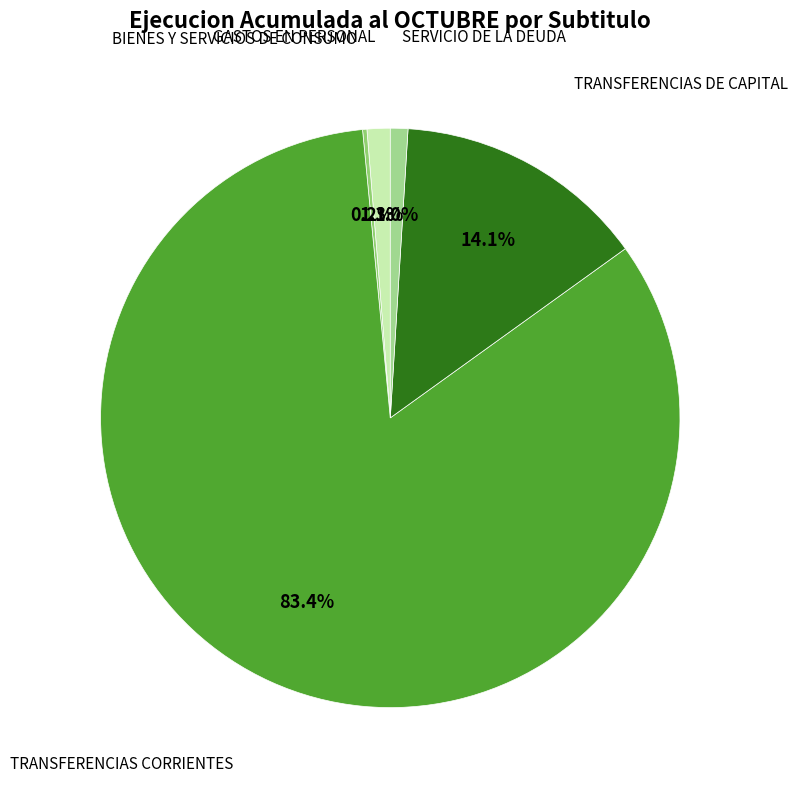

Which has a higher value, TRANSFERENCIAS DE CAPITAL or GASTOS EN PERSONAL?

TRANSFERENCIAS DE CAPITAL